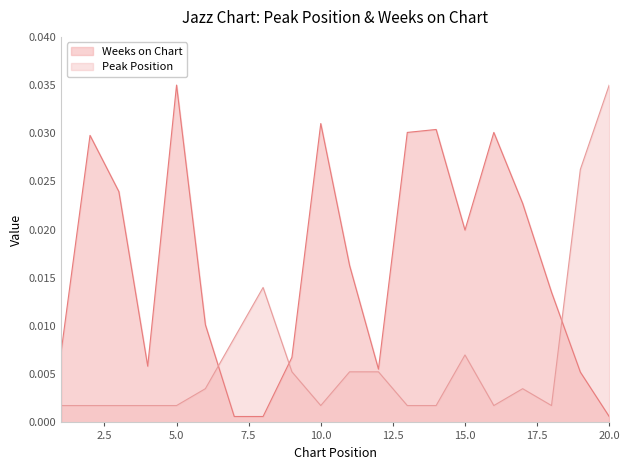

Does the chart display data point markers on the line(s)?

No